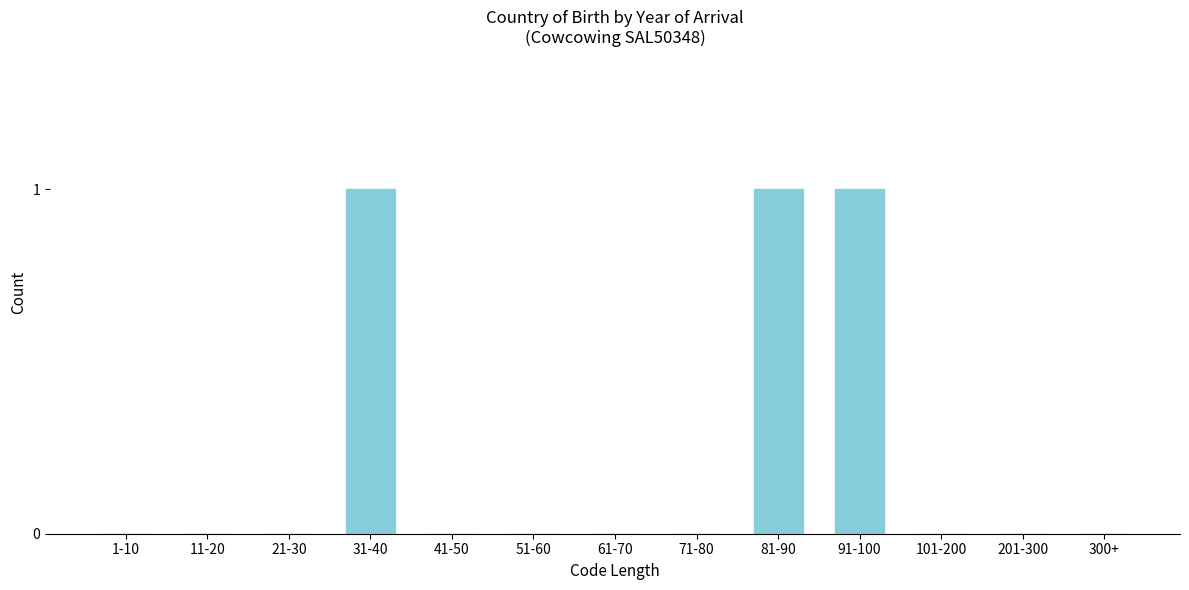

Reading left to right, what are all the values shown in this chart?

1-10=0	11-20=0	21-30=0	31-40=1	41-50=0	51-60=0	61-70=0	71-80=0	81-90=1	91-100=1	101-200=0	201-300=0	300+=0